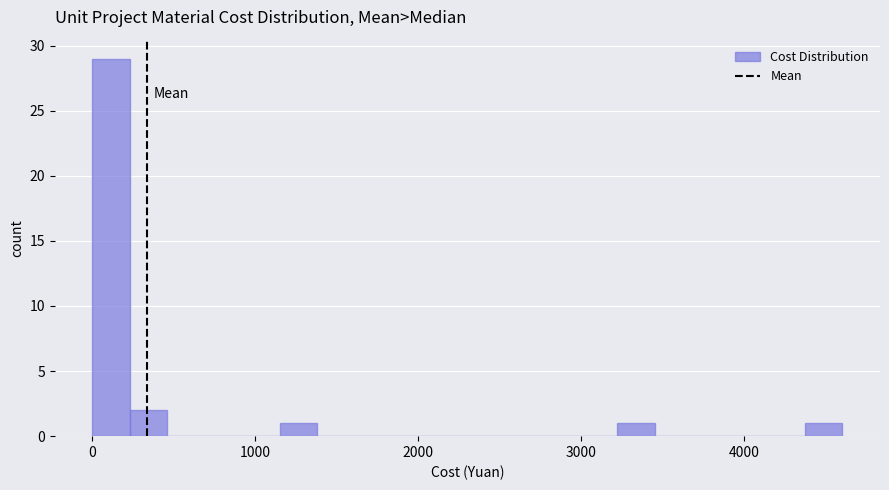

Around what value on the x-axis is the tallest bar? Give the approximate position of its centre, as read against the axis.

100